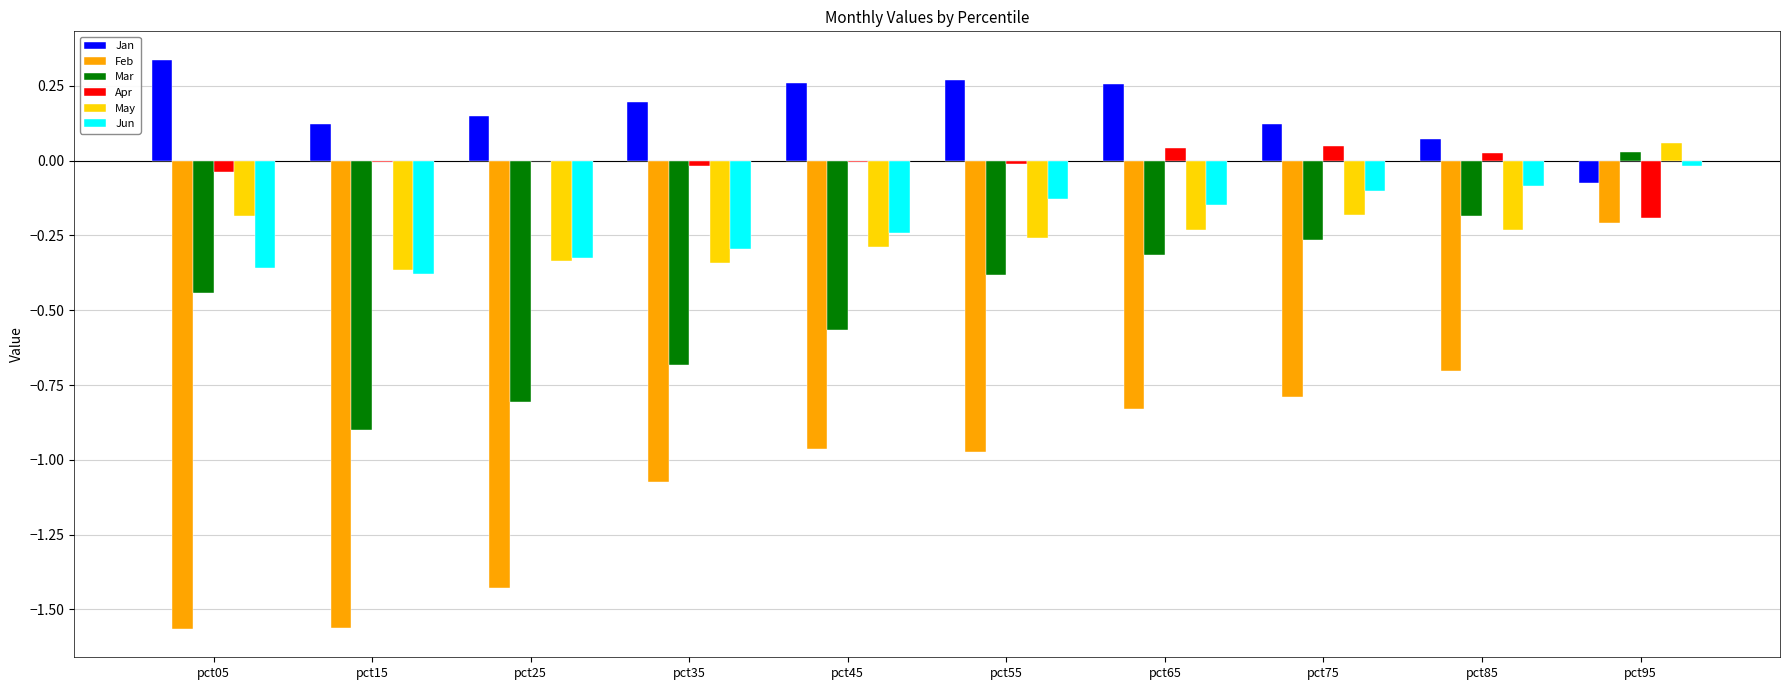

The Apr series shows -0.0 at pct45. True or false?

True